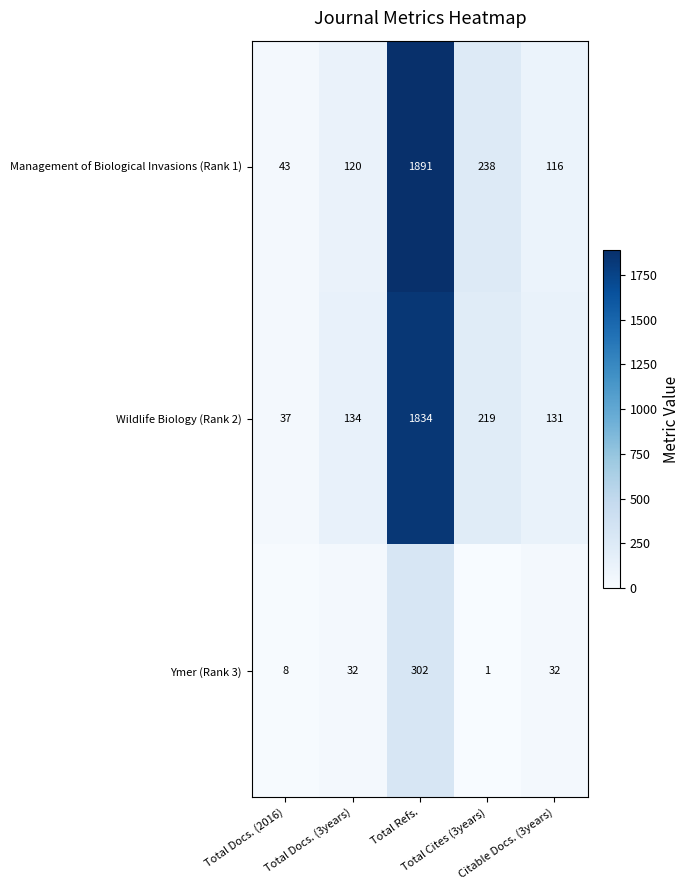

Which series has the largest total across all categories?

Management of Biological Invasions (Rank 1)